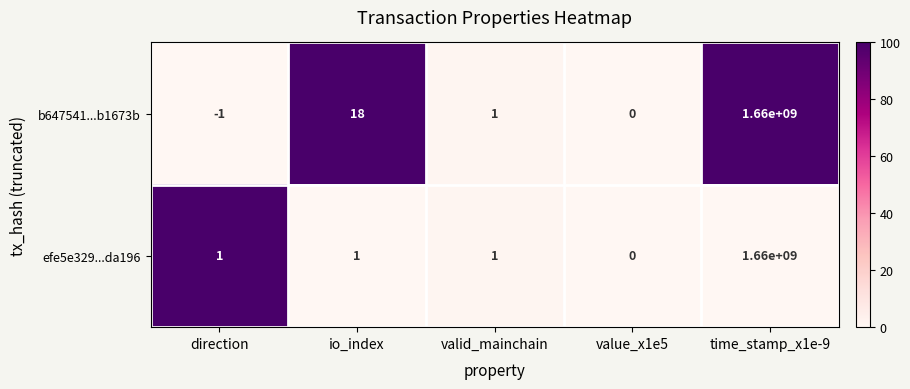

What is the total value across all series at valid_mainchain?

2